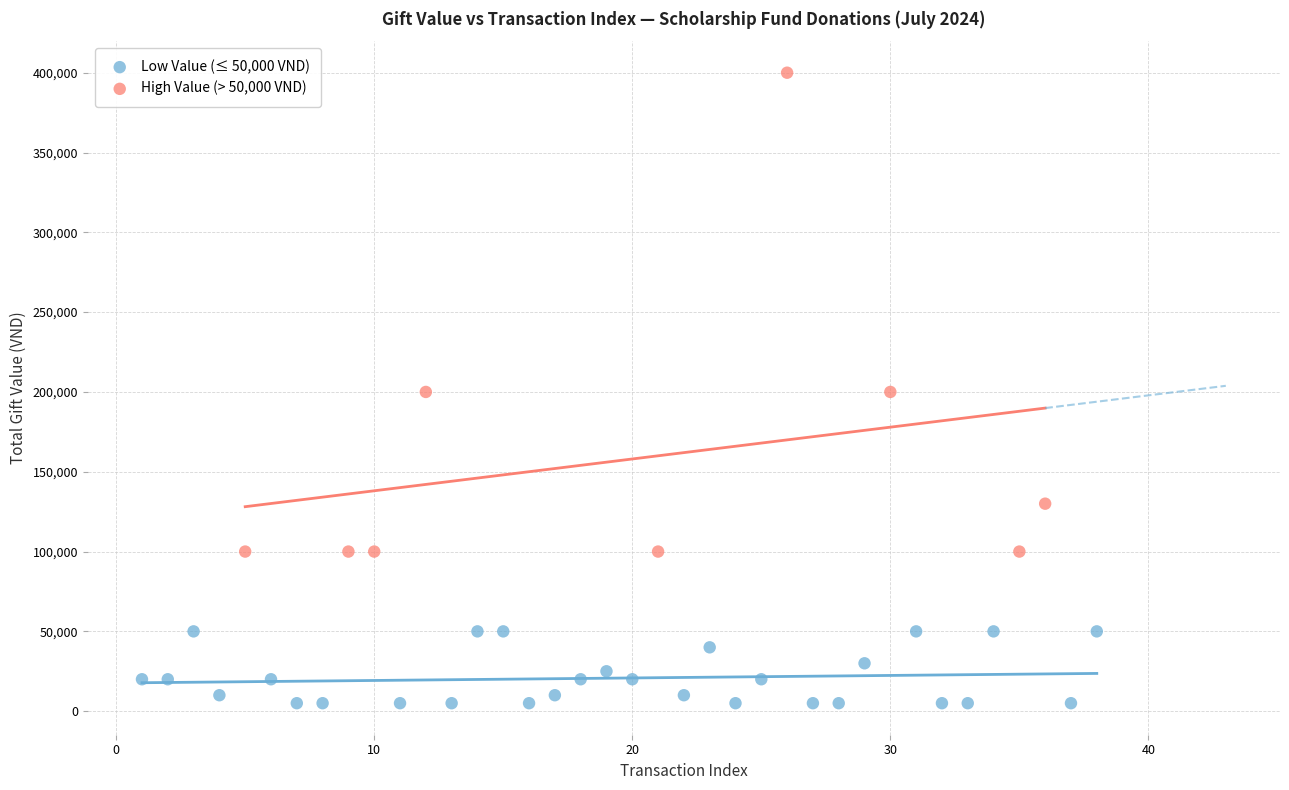

Which series contains the lowest Y value?

Low Value (≤ 50,000 VND)